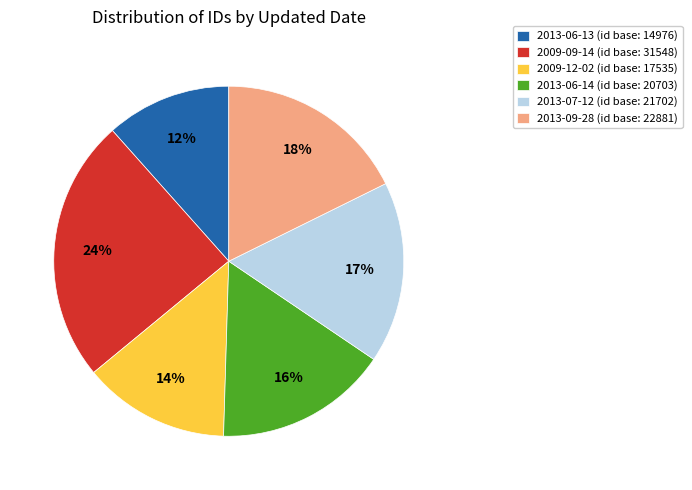

Is it true that 2013-07-12 (id base: 21702) is 17% of the pie?

True